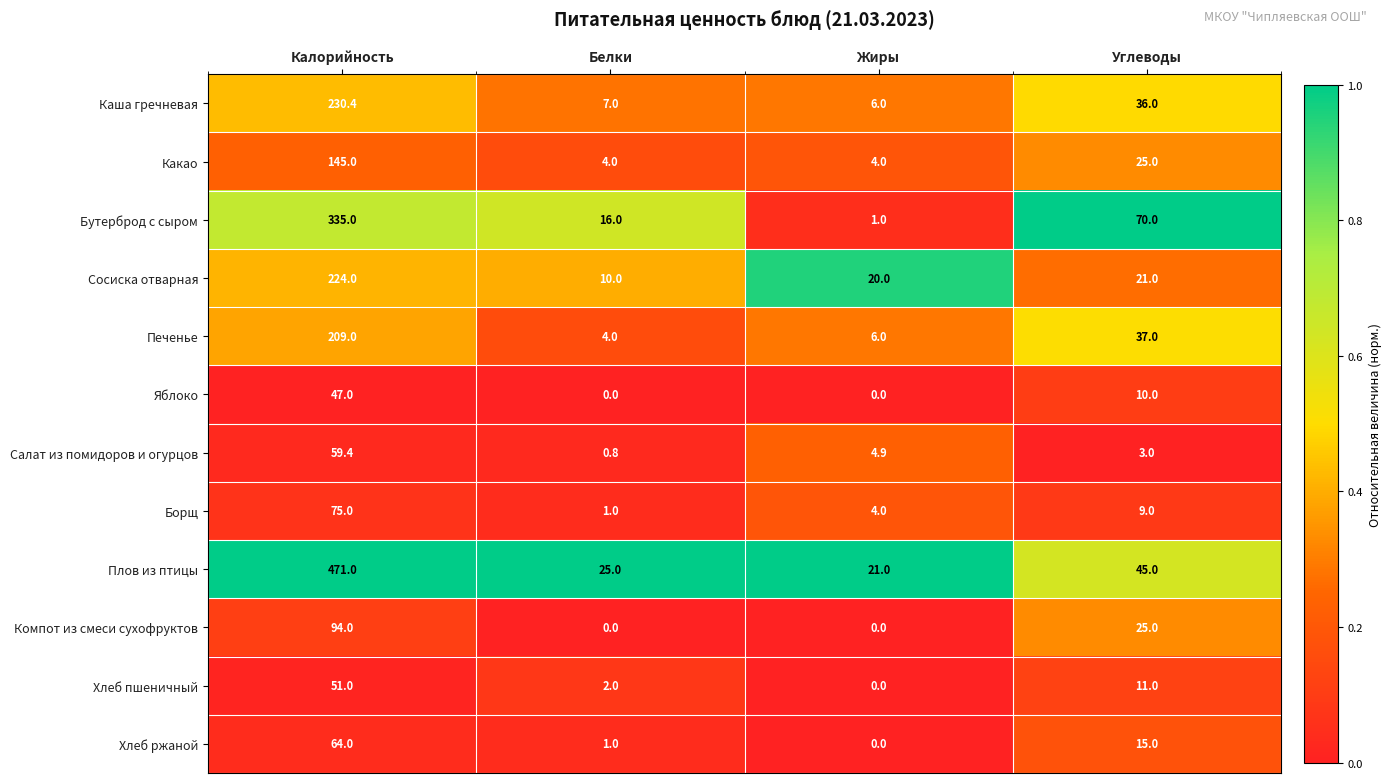

Which category has the highest value across all series?

Калорийность